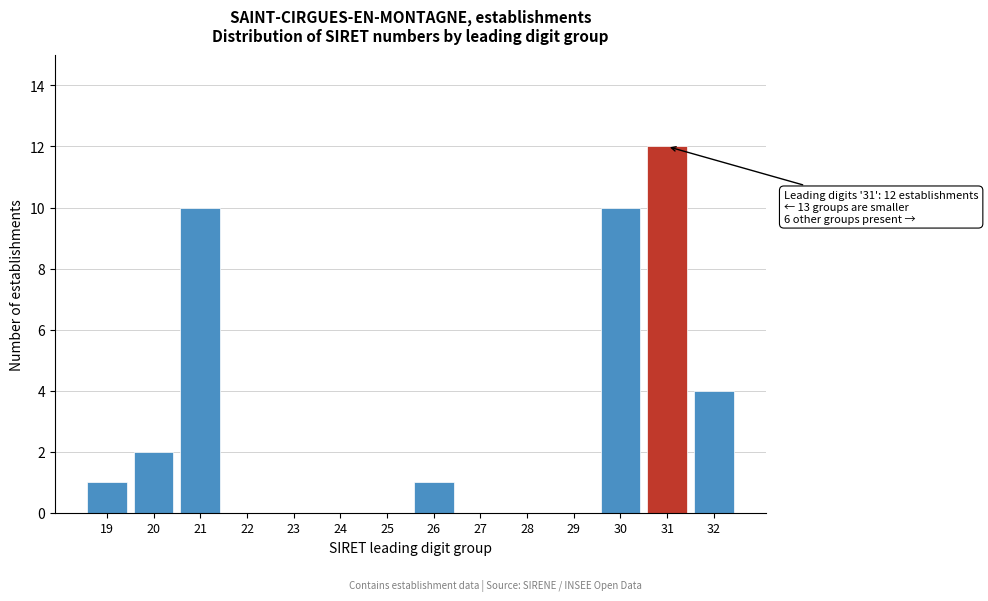

Reading left to right, list all the values displayed in this chart.

19=1	20=2	21=10	22=0	23=0	24=0	25=0	26=1	27=0	28=0	29=0	30=10	31=12	32=4